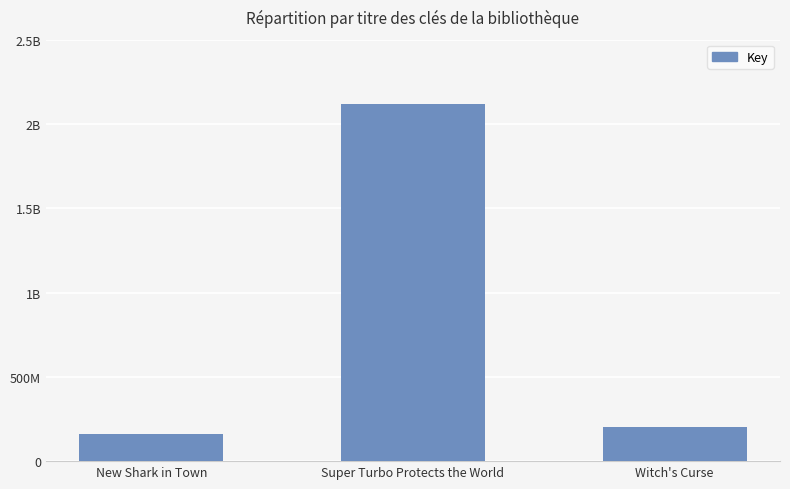

What position from the right is Super Turbo Protects the World?

2